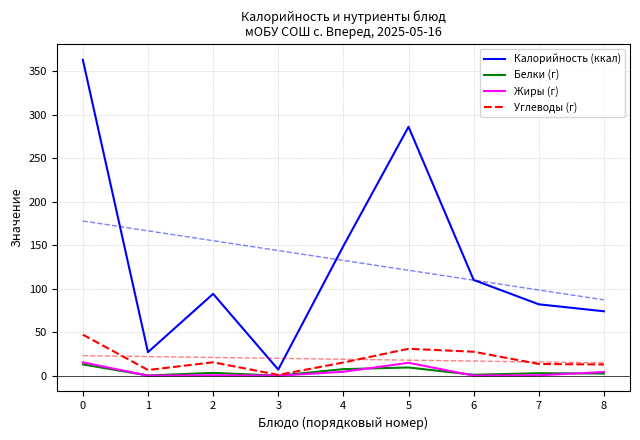

What is the approximate value of Белки (г) at 1?

0.2